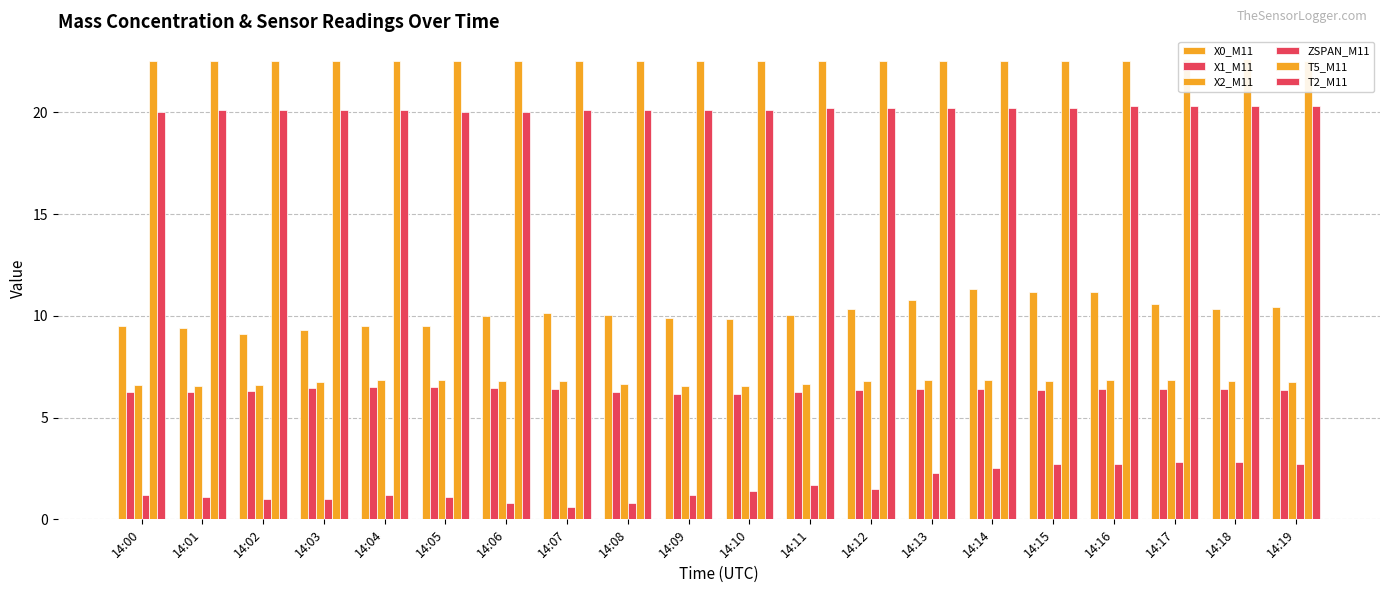

At which category is the sum across all series the highest?

14:16